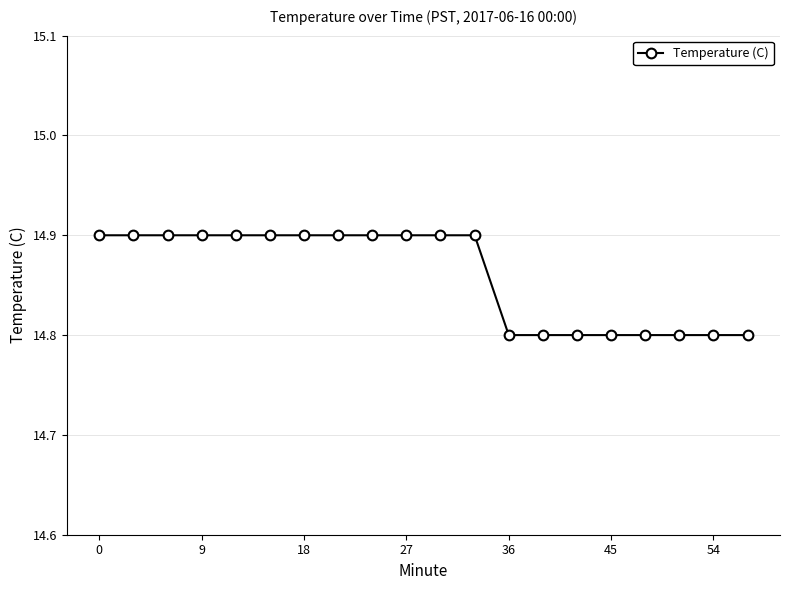

What is the average value?

14.9